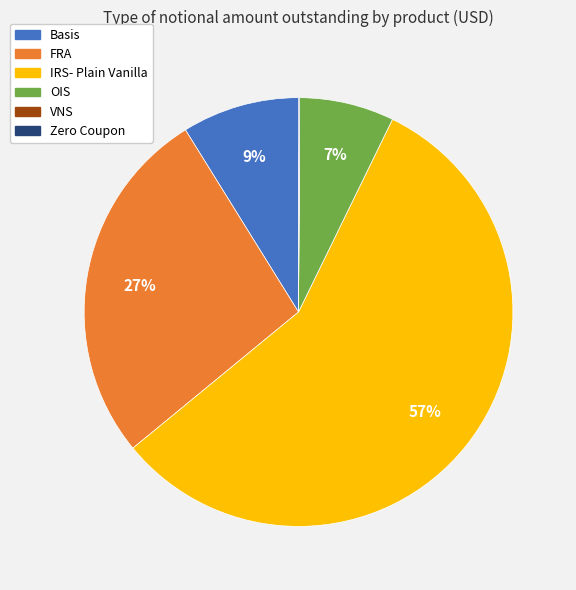

Which slice is the largest?

IRS- Plain Vanilla